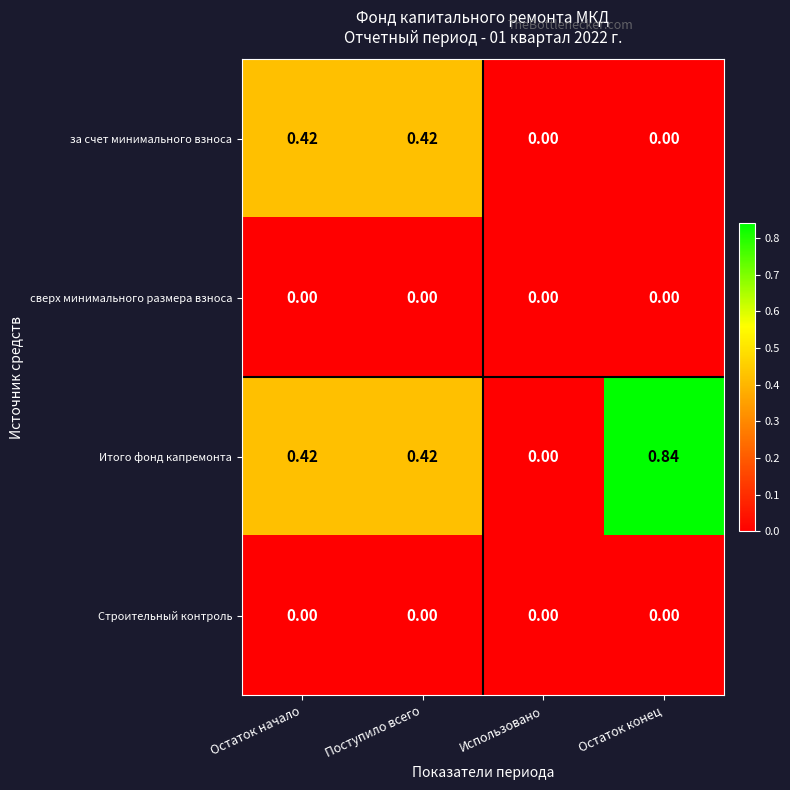

Which series has the largest range (max minus min)?

Итого фонд капремонта